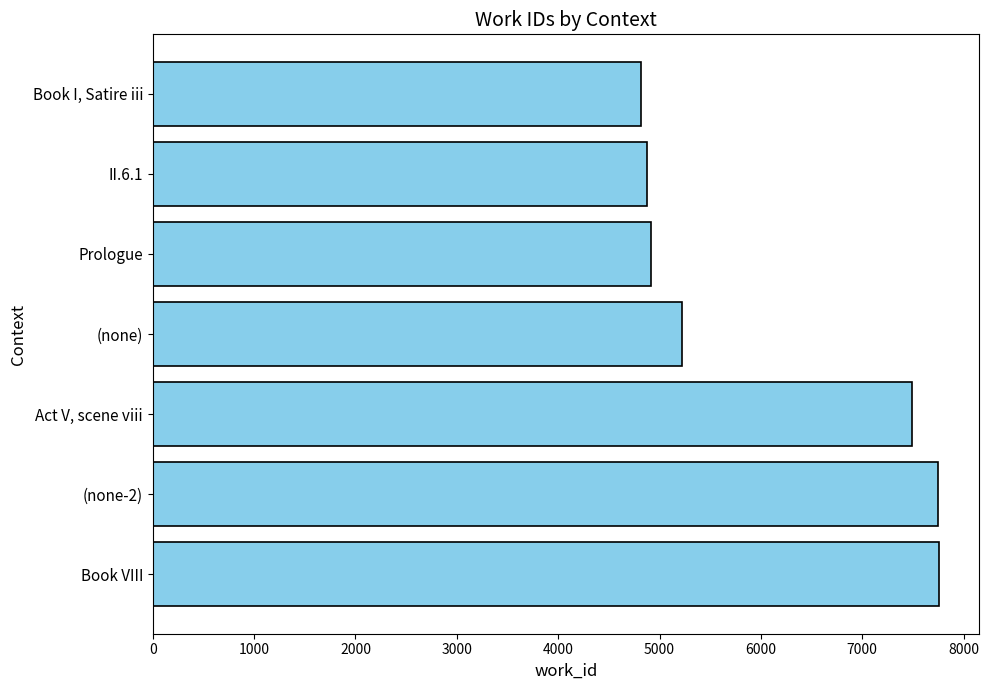

Rank the categories by value from highest to lowest.

Book VIII, (none-2), Act V, scene viii, (none), Prologue, II.6.1, Book I, Satire iii